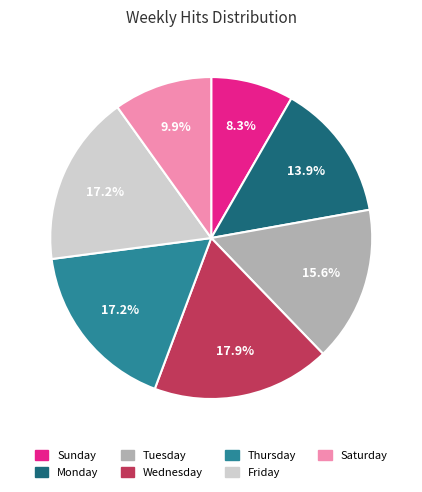

What percentage do Sunday and Tuesday together represent?

23.9%